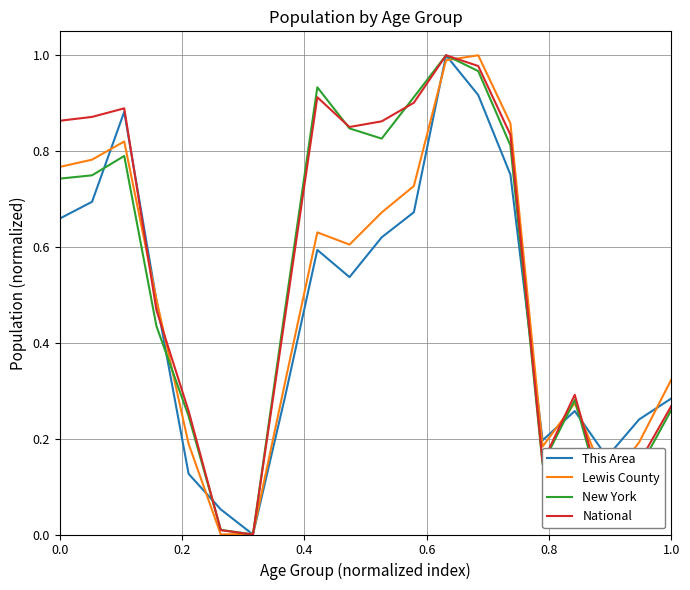

What are all the series names shown in the legend?

This Area, Lewis County, New York, National